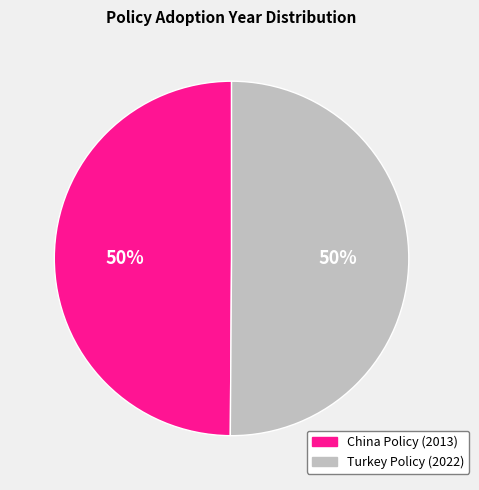

What is the ratio of the value at Turkey Policy (2022) to the value at China Policy (2013)?

1.0